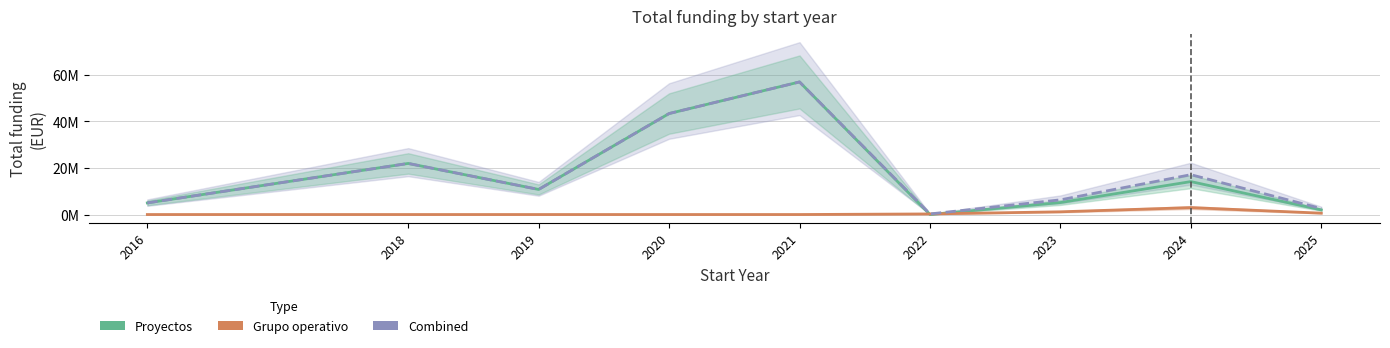

The value of Combined at 2020 is 43415987. True or false?

True